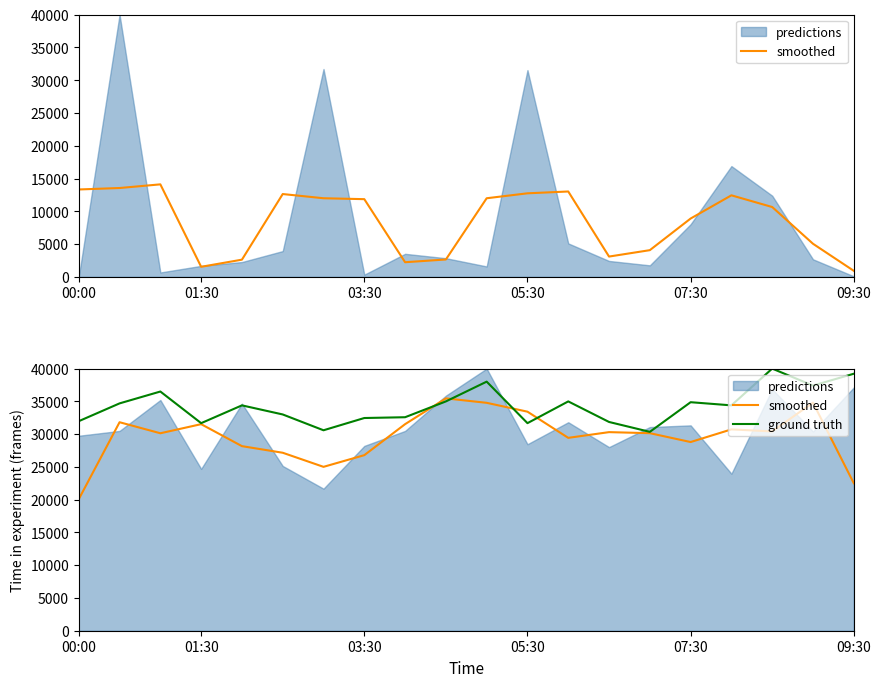

Is it true that smoothed equals 30414.7 at 17?

True